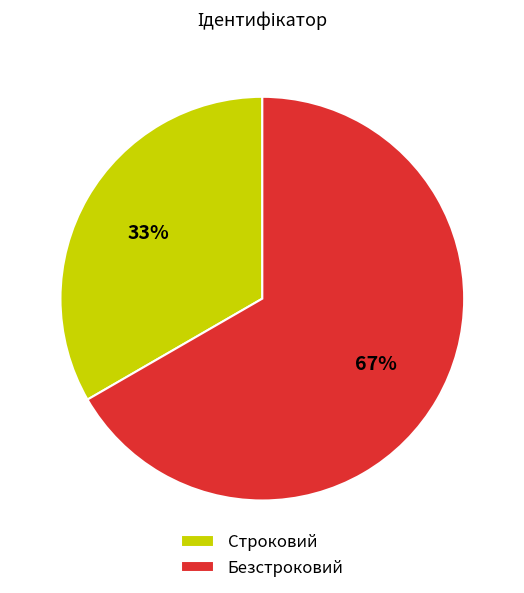

Which category has the biggest portion of the pie?

Безстроковий